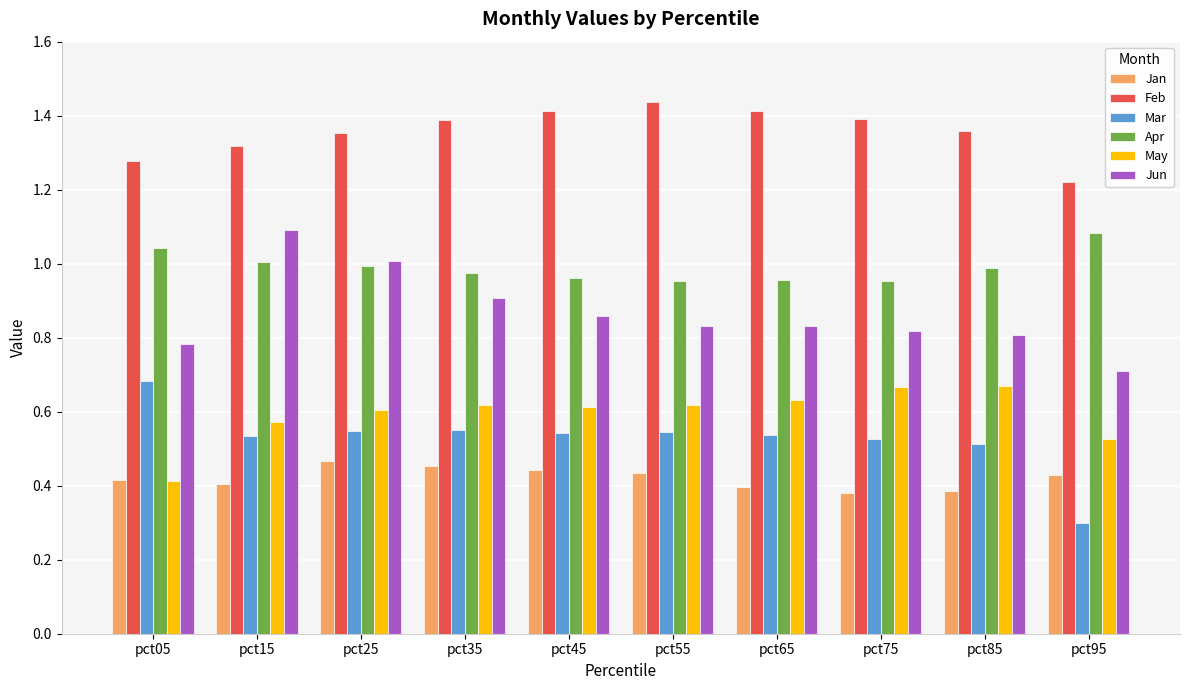

Rank the series at pct85 from lowest to highest value.

Jan, Mar, May, Jun, Apr, Feb